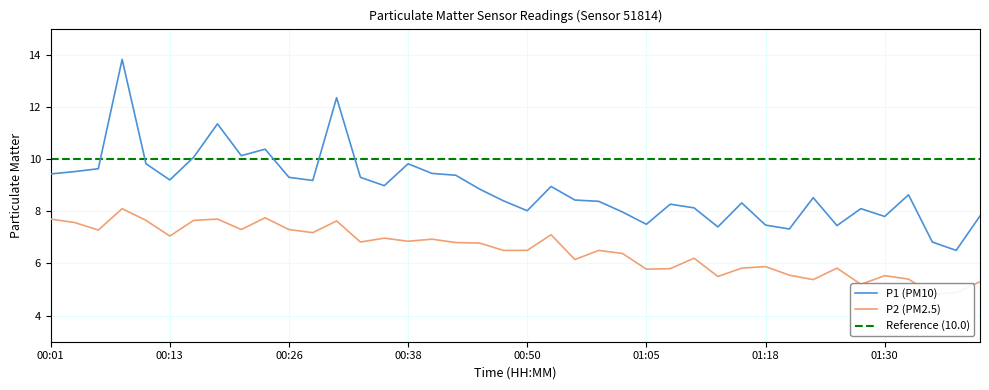

The P2 series shows 2.7 at 00:31. True or false?

False